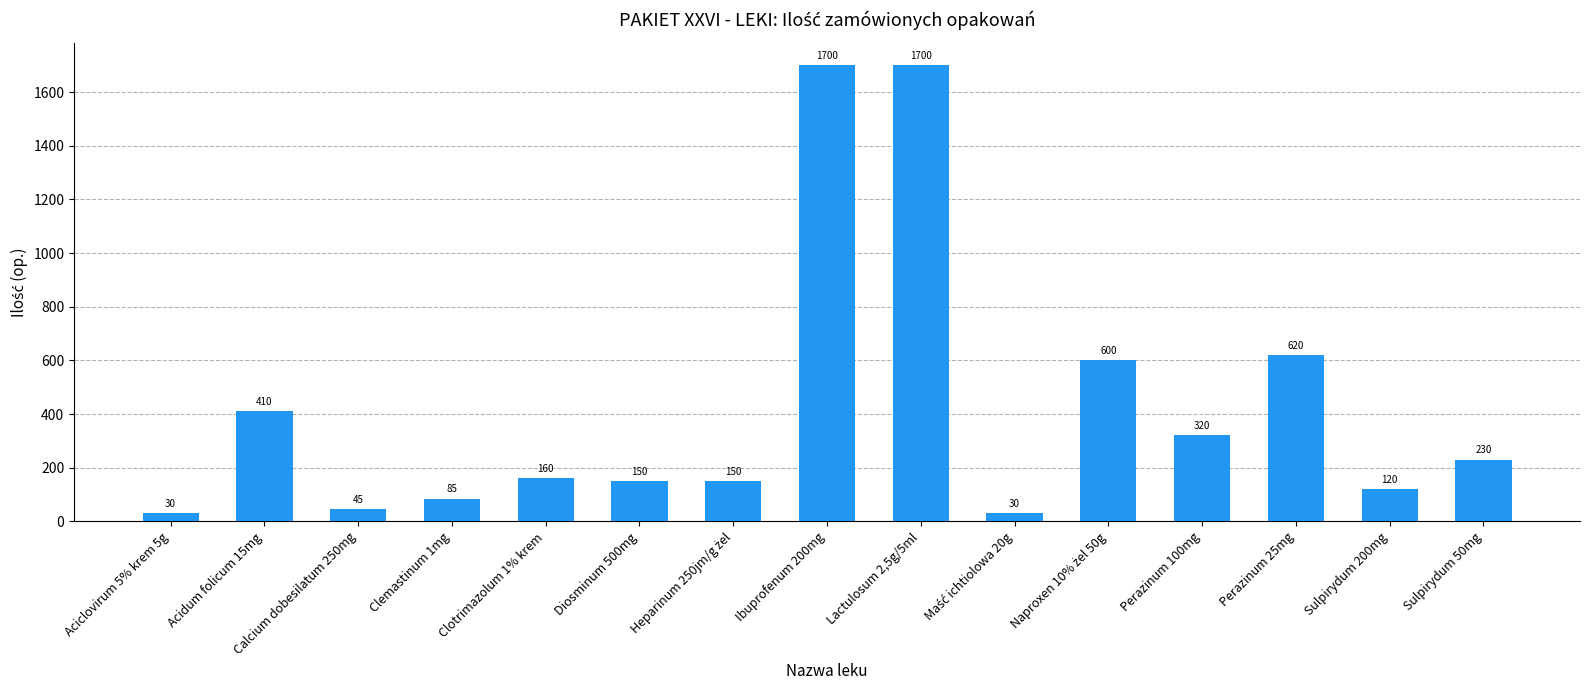

Is it true that the value at Ibuprofenum 200mg is 1700?

True